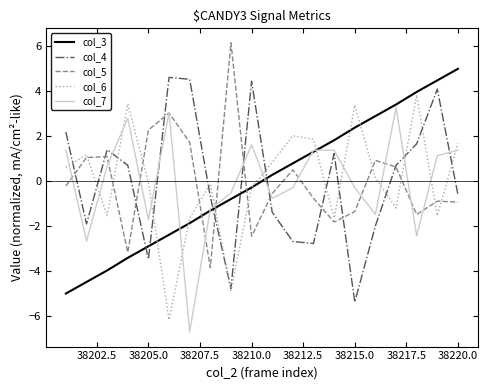

What is the smallest value displayed?

-6.7